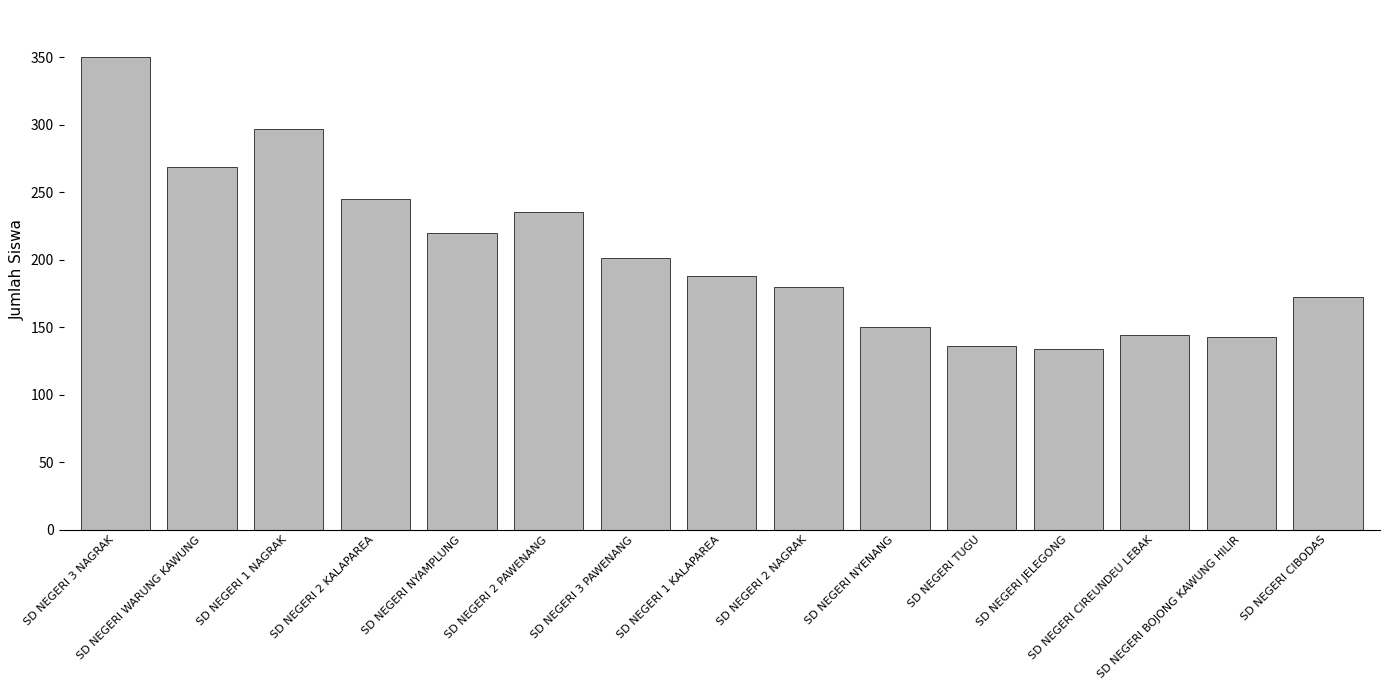

What is the change in value from SD NEGERI WARUNG KAWUNG to SD NEGERI JELEGONG?

-135